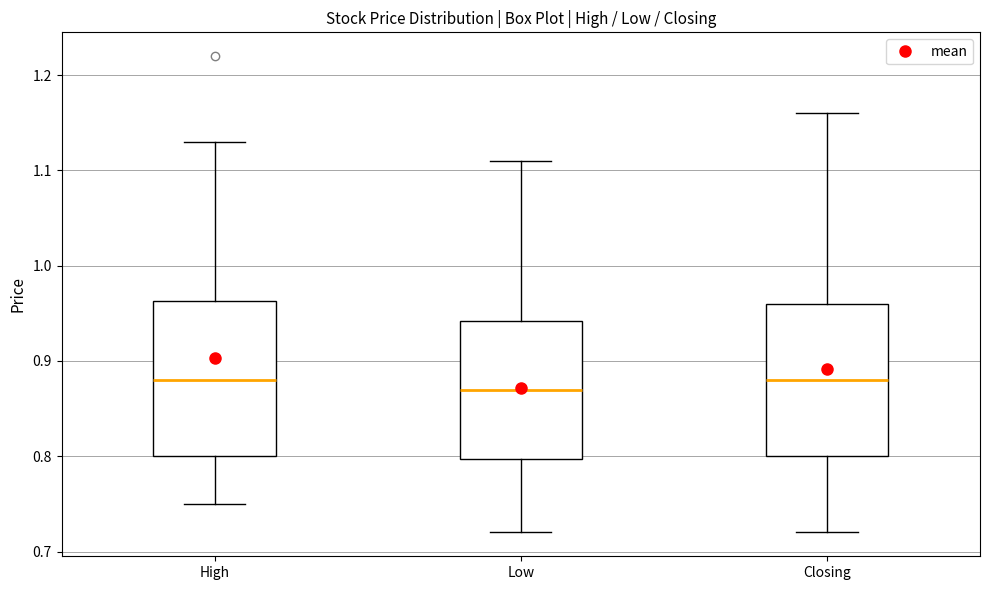

Reading left to right, transcribe this box plot: for each box, give where its median line is, the range the box spans, and where its two whiskers end, as read against the y-axis. The values are not printed on the chart, so give them approximately, as read against the axis.

High: median 0.88, box 0.80 to 0.96, whiskers 0.75 to 1.13
Low: median 0.87, box 0.80 to 0.94, whiskers 0.72 to 1.11
Closing: median 0.88, box 0.80 to 0.96, whiskers 0.72 to 1.16